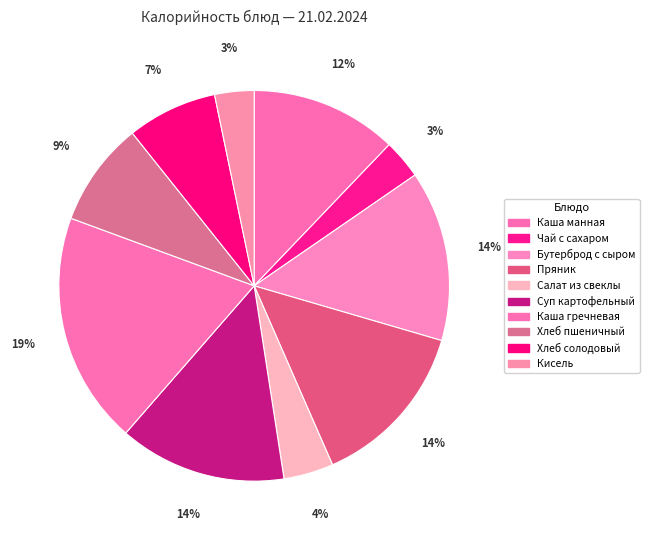

How many segments does this pie chart have?

10